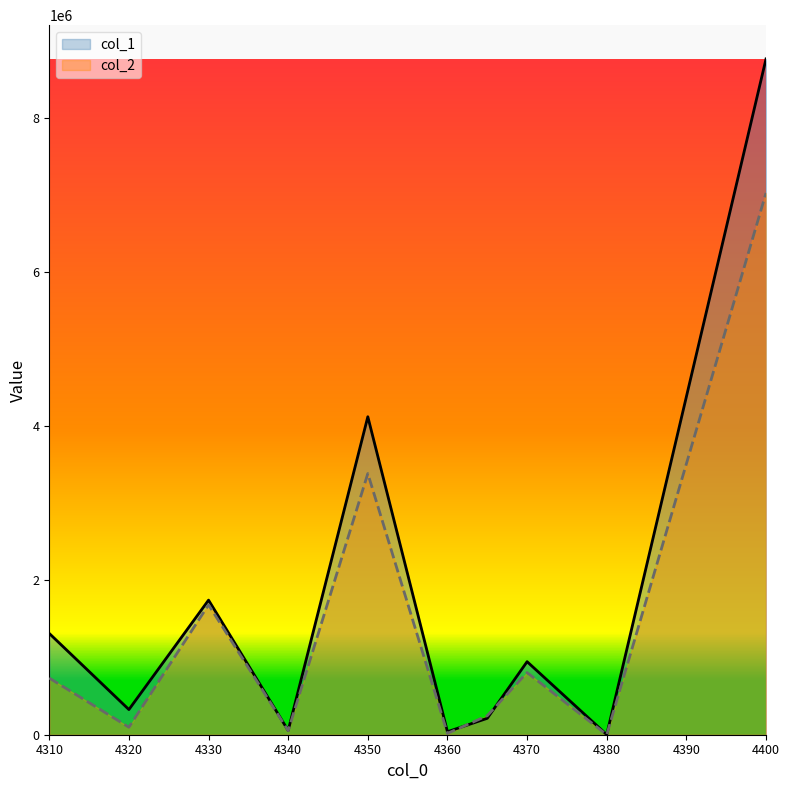

At which category does col_2 reach its first local valley?

4320